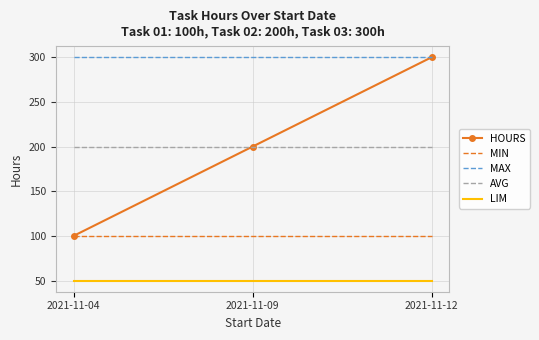

How many distinct data groups are displayed?

5